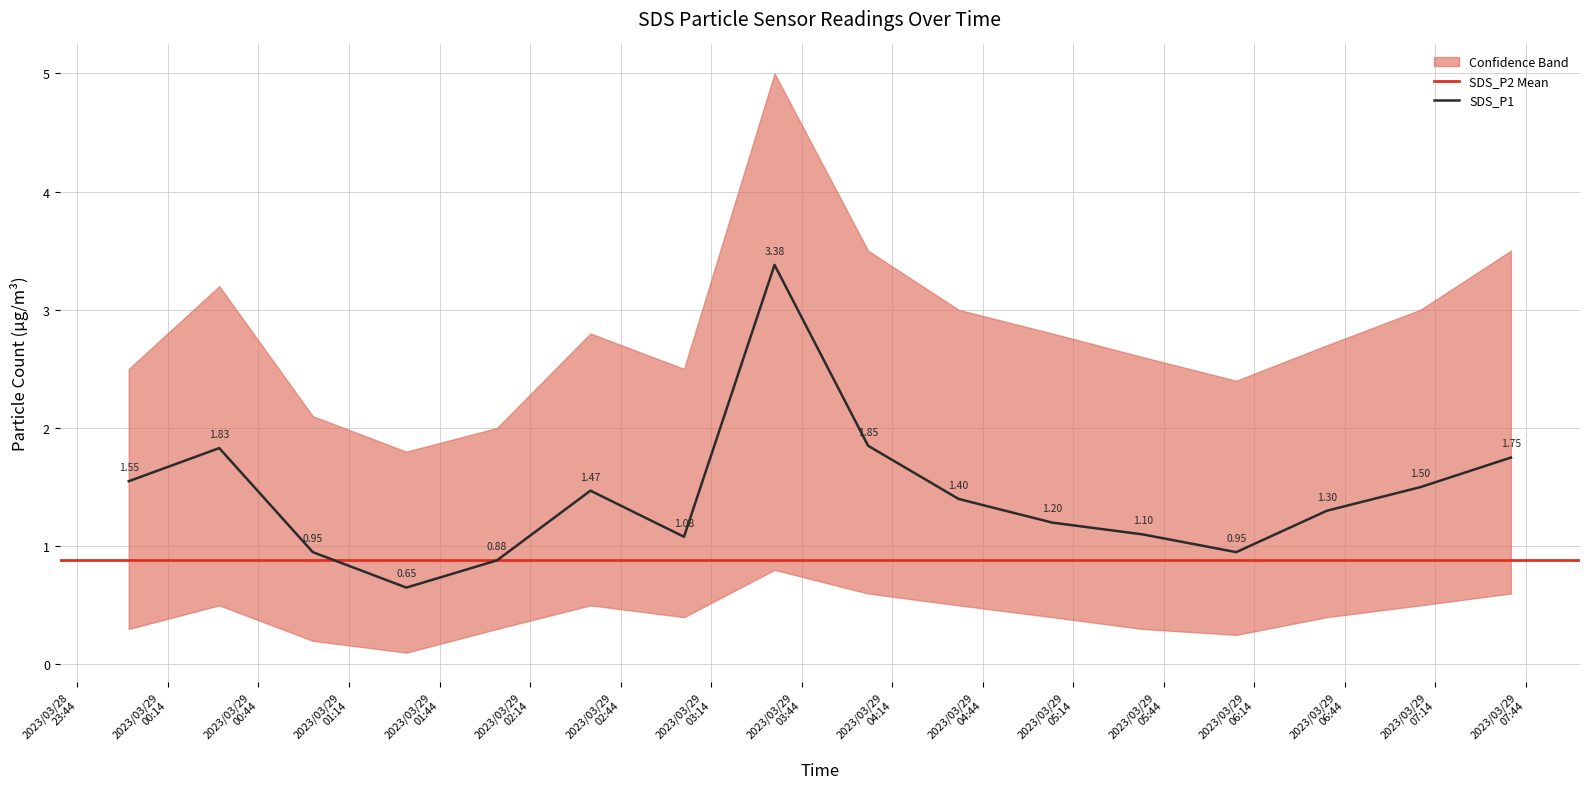

How many data points are less than 1?

4